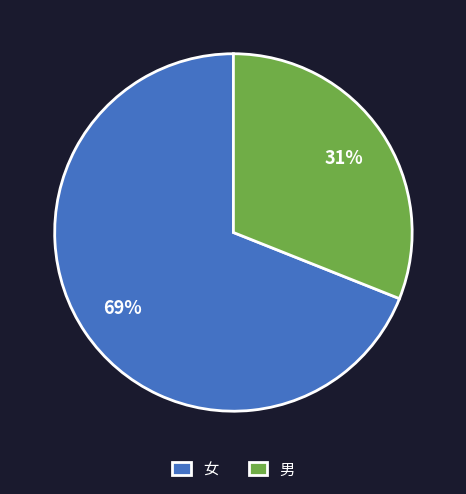

Count the number of slices in the pie.

2